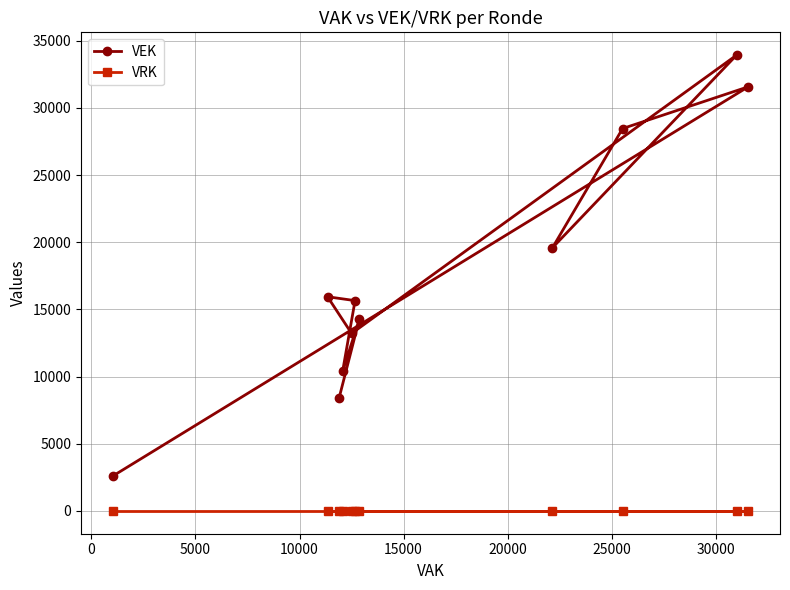

What is the lowest value of the VEK series?

2598